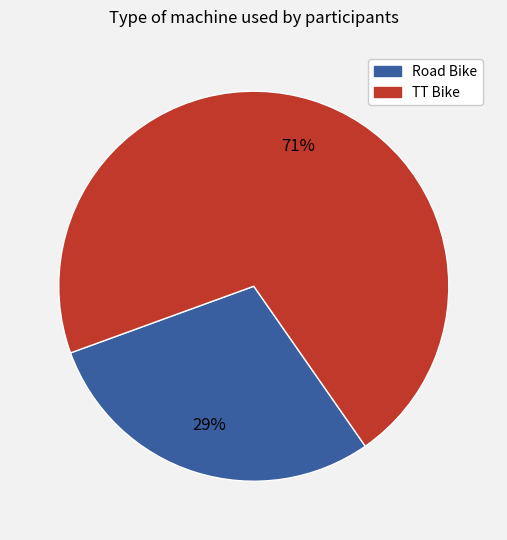

True or false: Road Bike accounts for 35% of the total.

False